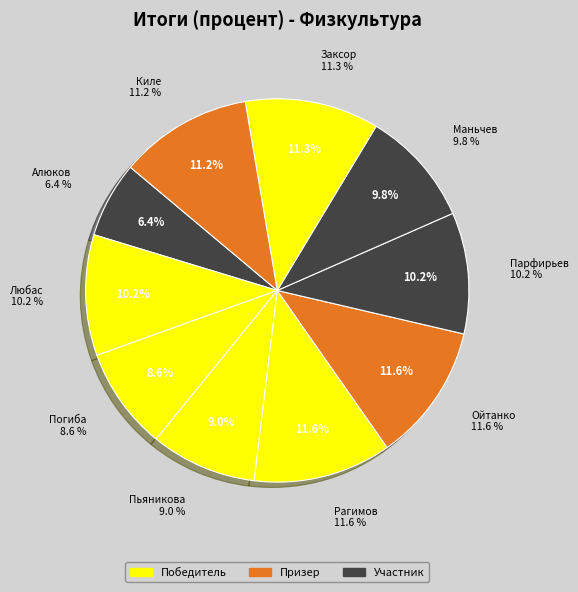

What is the ratio of the value at Погиба to the value at Ойтанко?

0.7